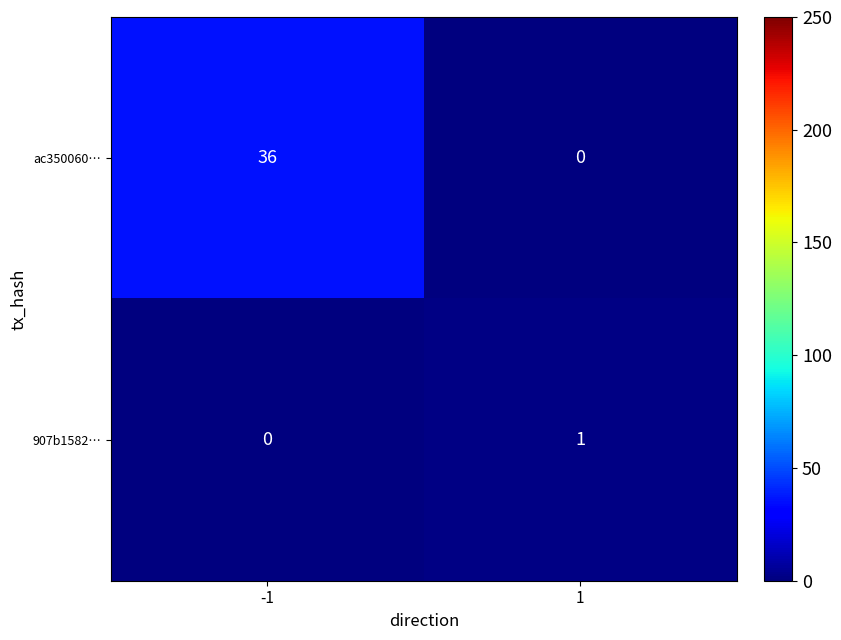

True or false: 907b1582… has a value of 1 at 1.

True